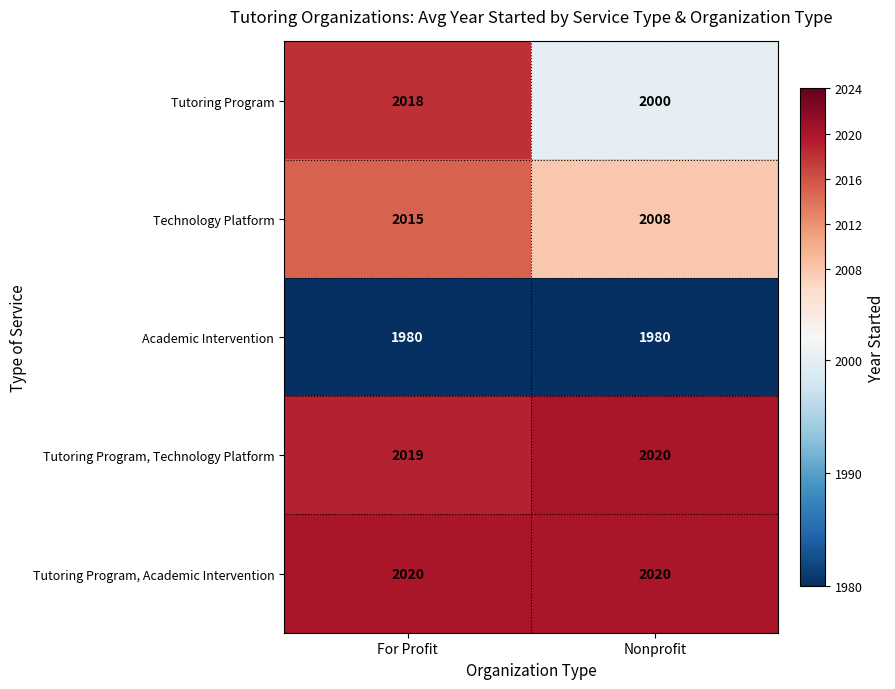

The value of Tutoring Program, Technology Platform at For Profit is 1331. True or false?

False